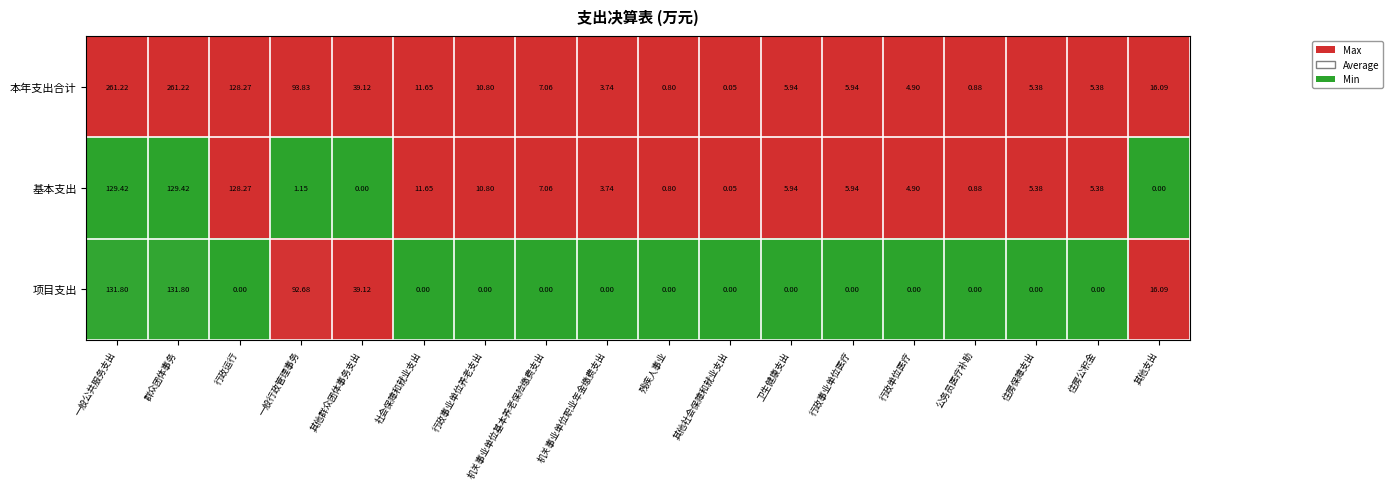

Count the number of data series in this chart.

3